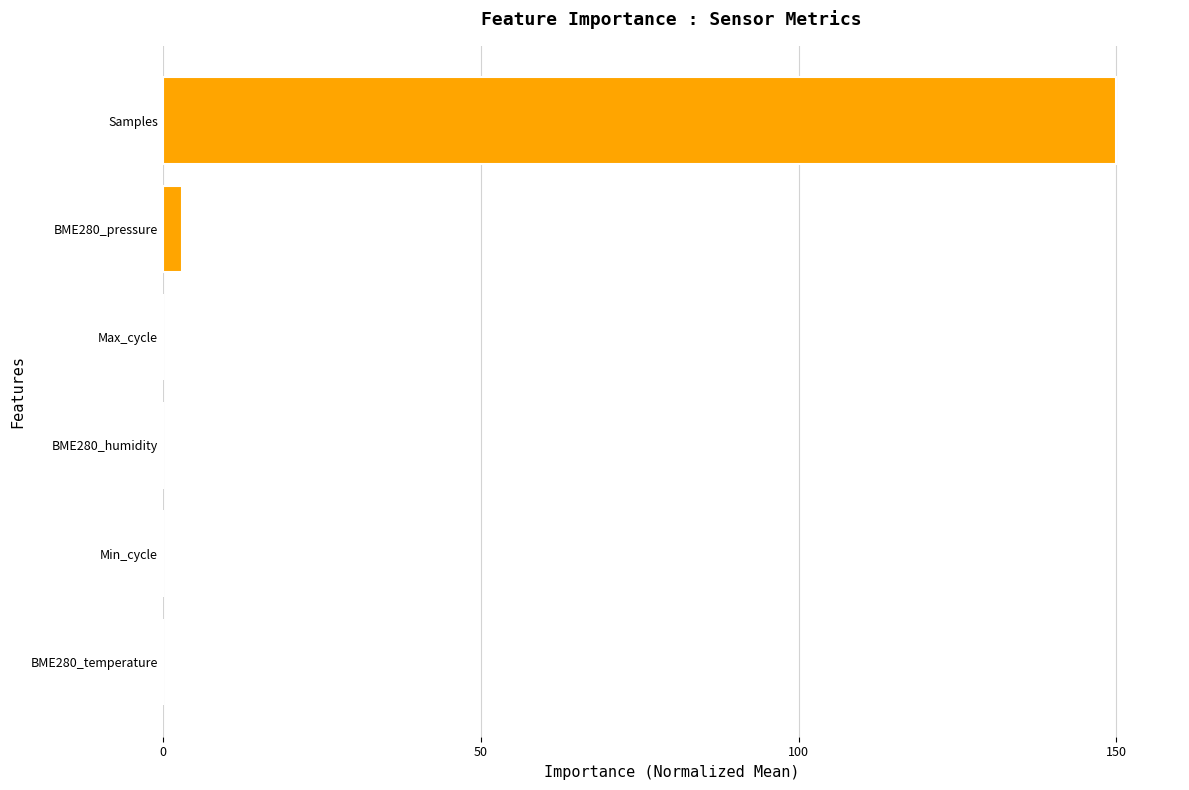

Which category has the highest value across all series?

Samples